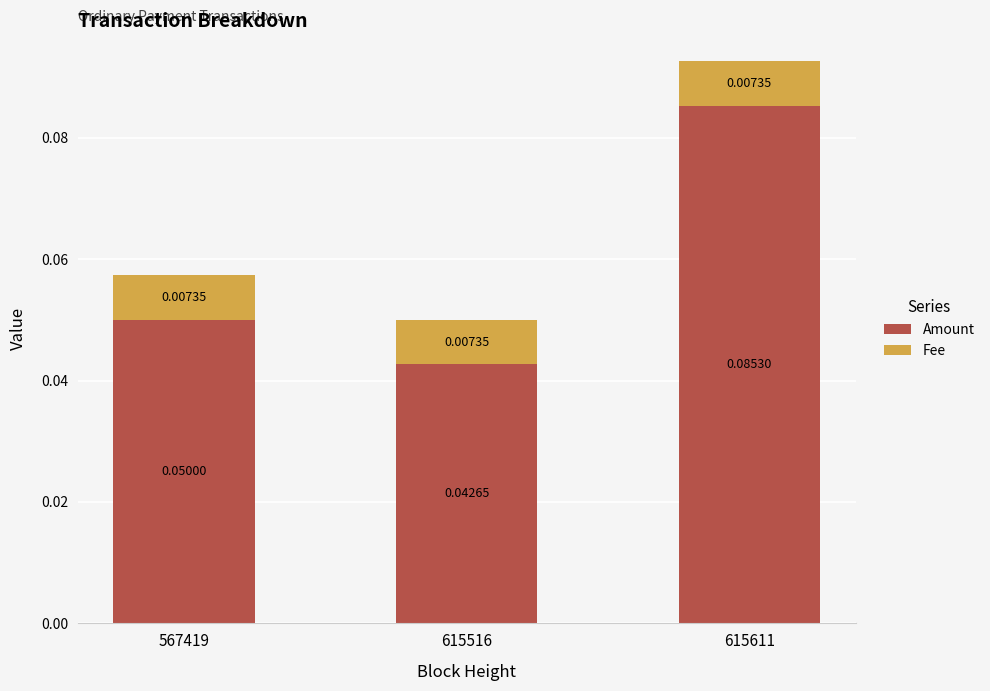

List the labels in order of Amount value, largest first.

615611, 567419, 615516